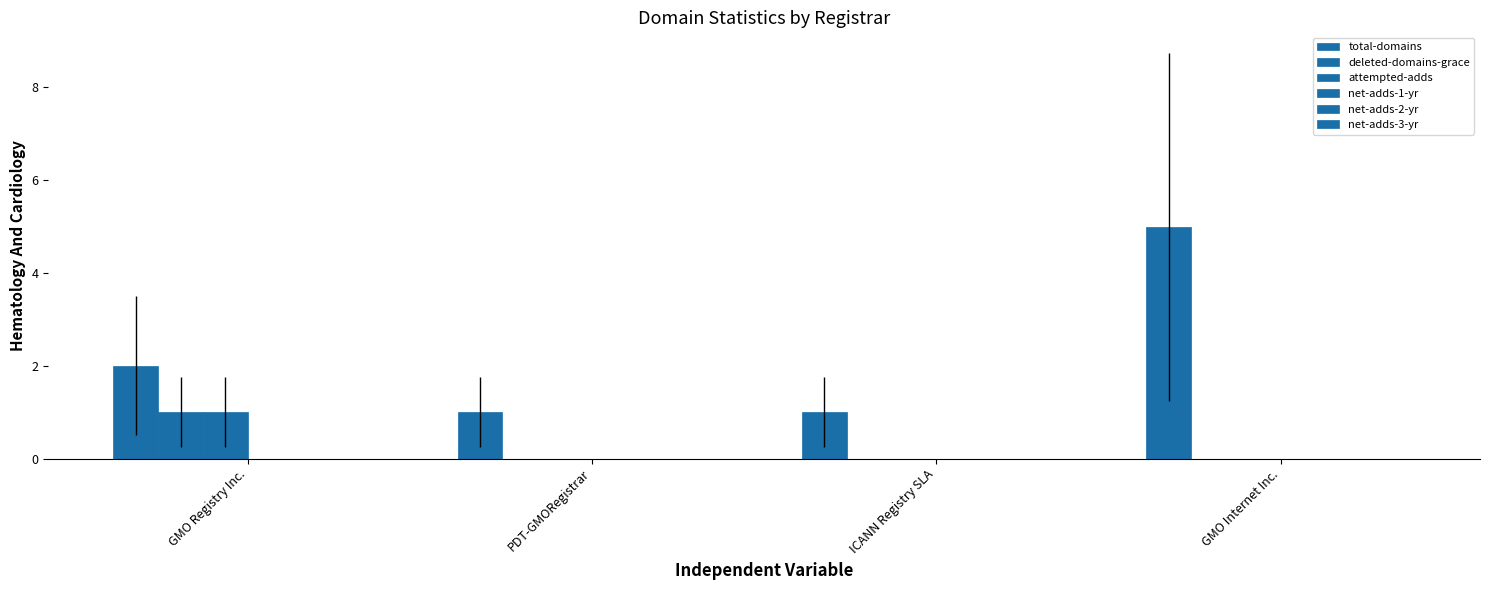

Are the bars horizontal?

No